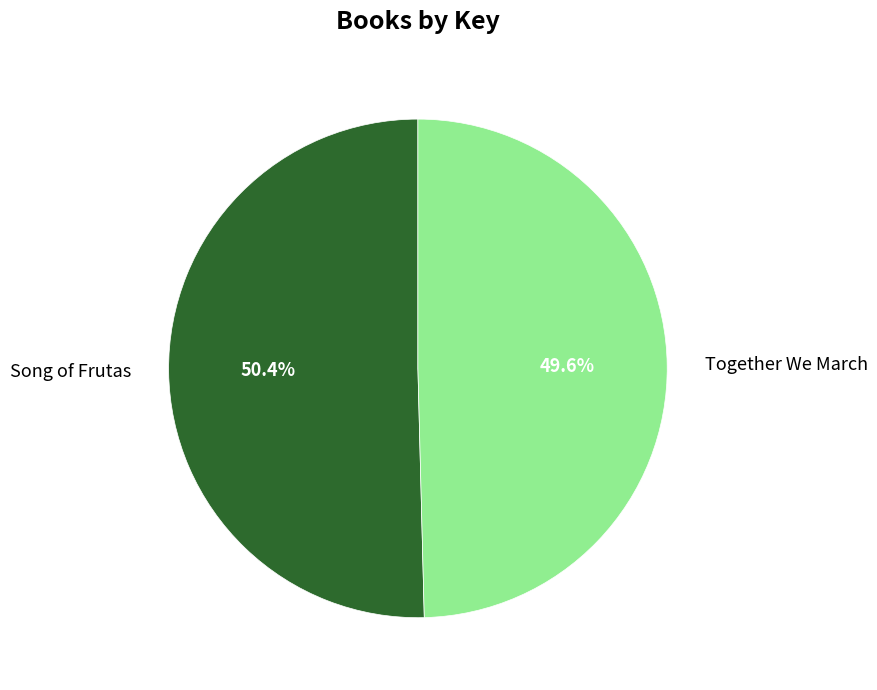

Which slice represents more than half of the pie?

Song of Frutas